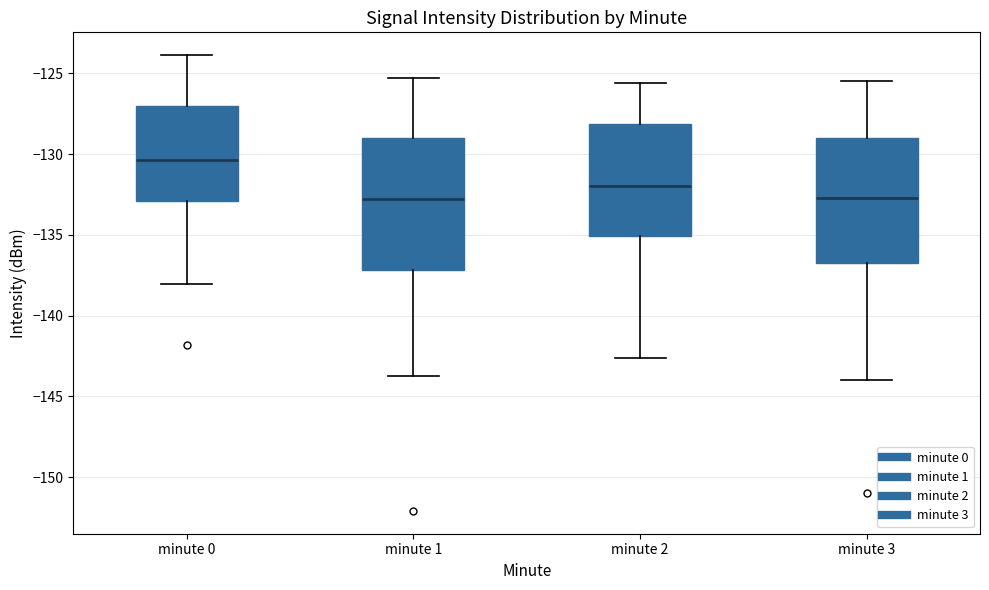

Which box has the highest median line?

minute 0